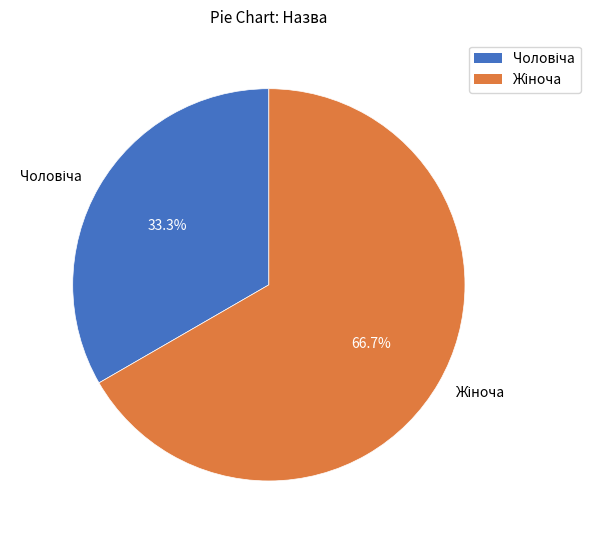

Is there a majority slice in this chart?

Yes